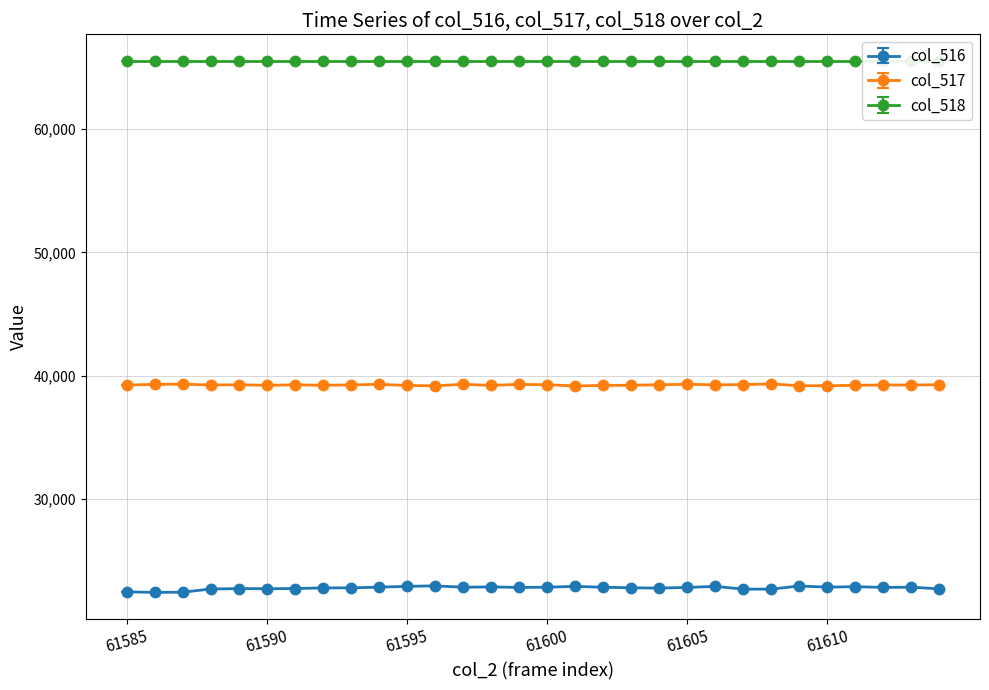

Which series has the largest total across all categories?

col_517